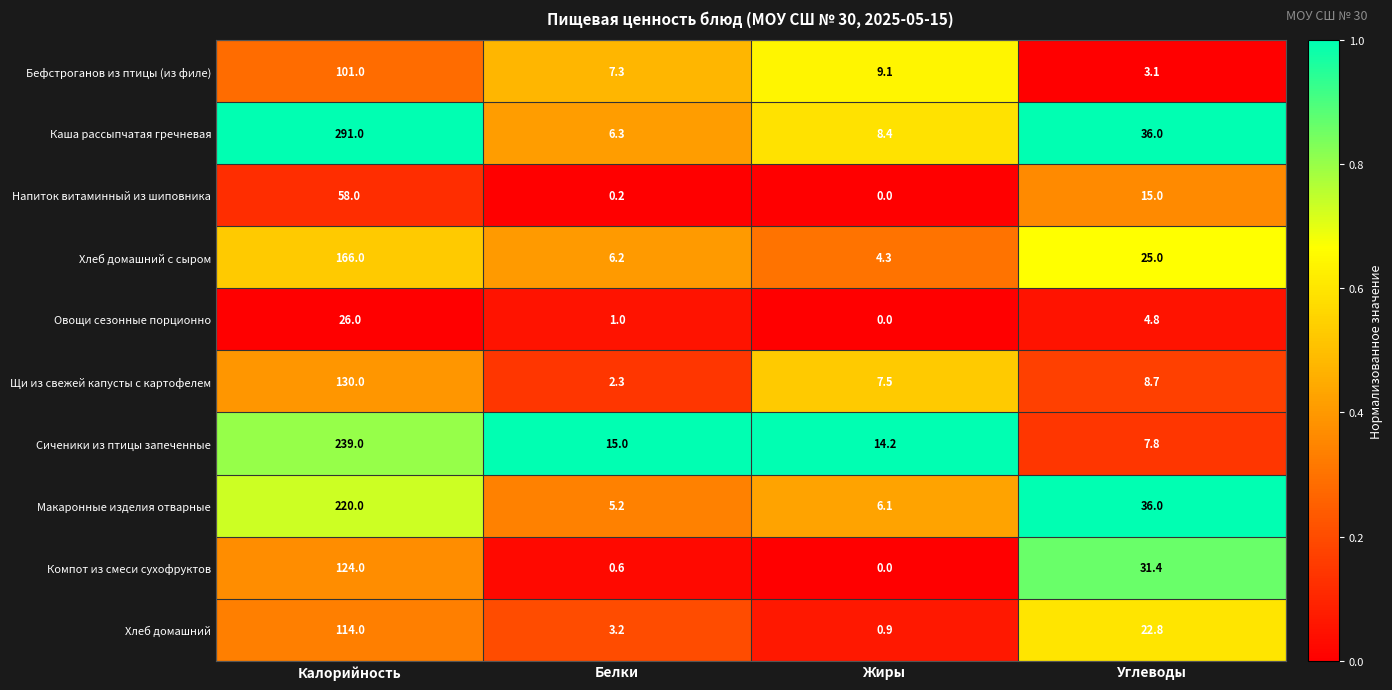

Which label corresponds to the smallest value in the chart?

Жиры